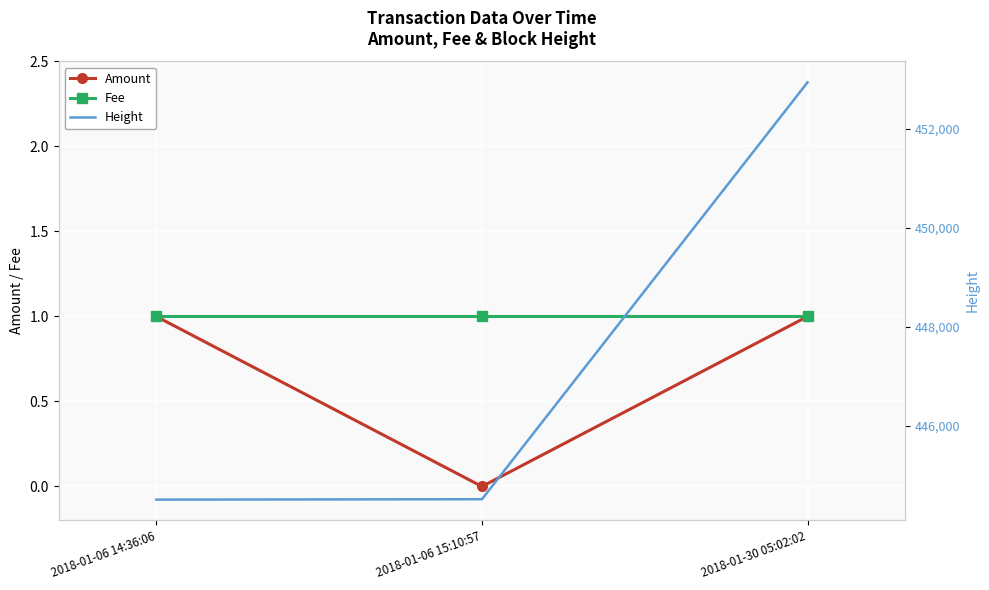

List the series in order of their peak value, lowest first.

Amount, Fee, Height